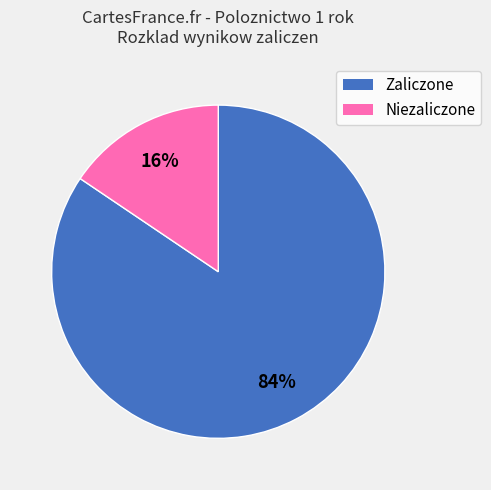

Is there any slice that represents more than half of the pie?

Yes